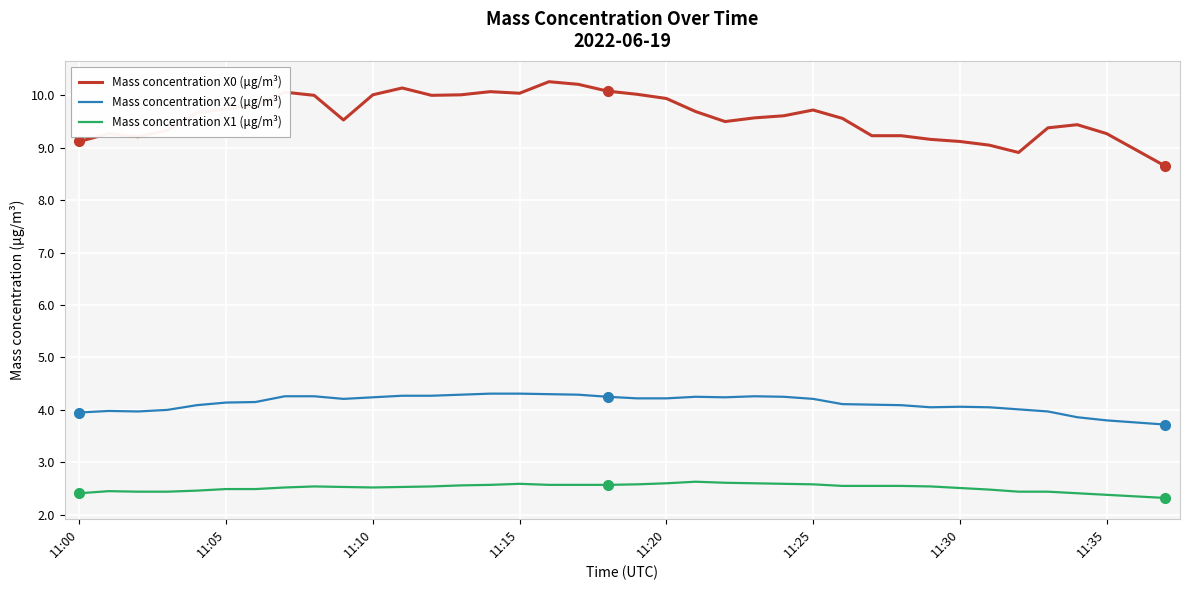

What is the difference between the maximum and minimum values in the Mass concentration X2 (μg/m³) series?

0.6